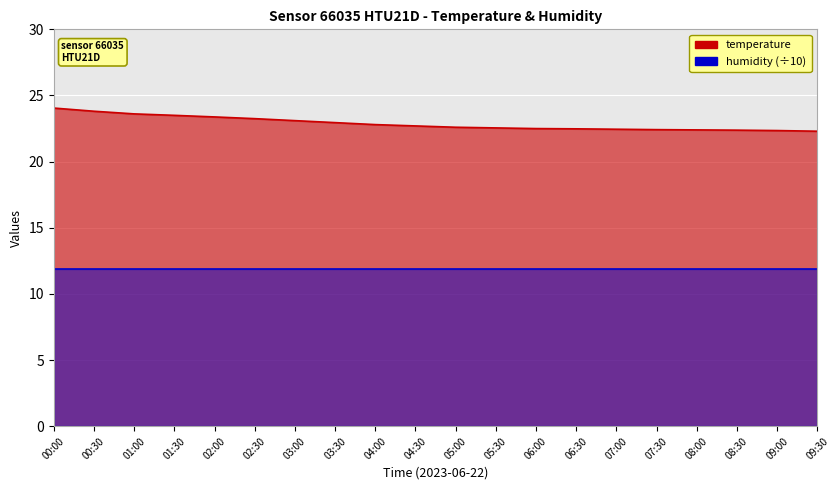

List the labels in order of value, smallest first.

09:30, 09:00, 08:30, 08:00, 07:30, 07:00, 06:30, 06:00, 05:30, 05:00, 04:30, 04:00, 03:30, 03:00, 02:30, 02:00, 01:30, 01:00, 00:30, 00:00